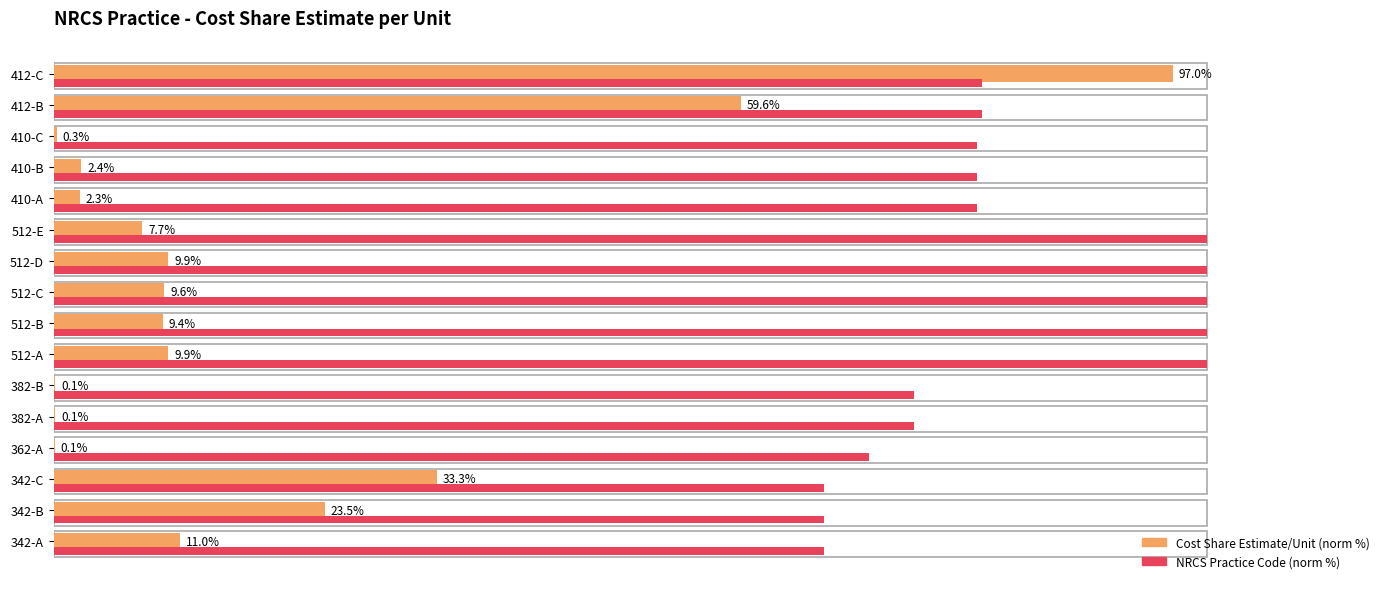

At which category is the sum across all series the highest?

412-C